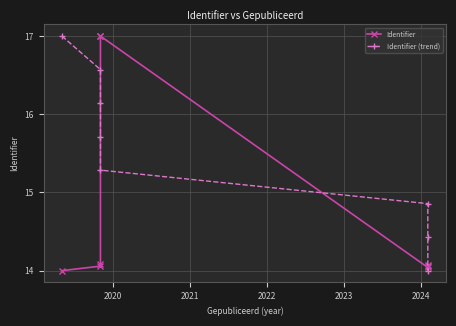

Reading left to right, what are all the values shown in this chart?

Identifier: 14.0	14.1	14.1	17.0	17.0	14.0	14.1	14.1
Identifier (trend): 17.0	16.6	16.1	15.7	15.3	14.9	14.4	14.0